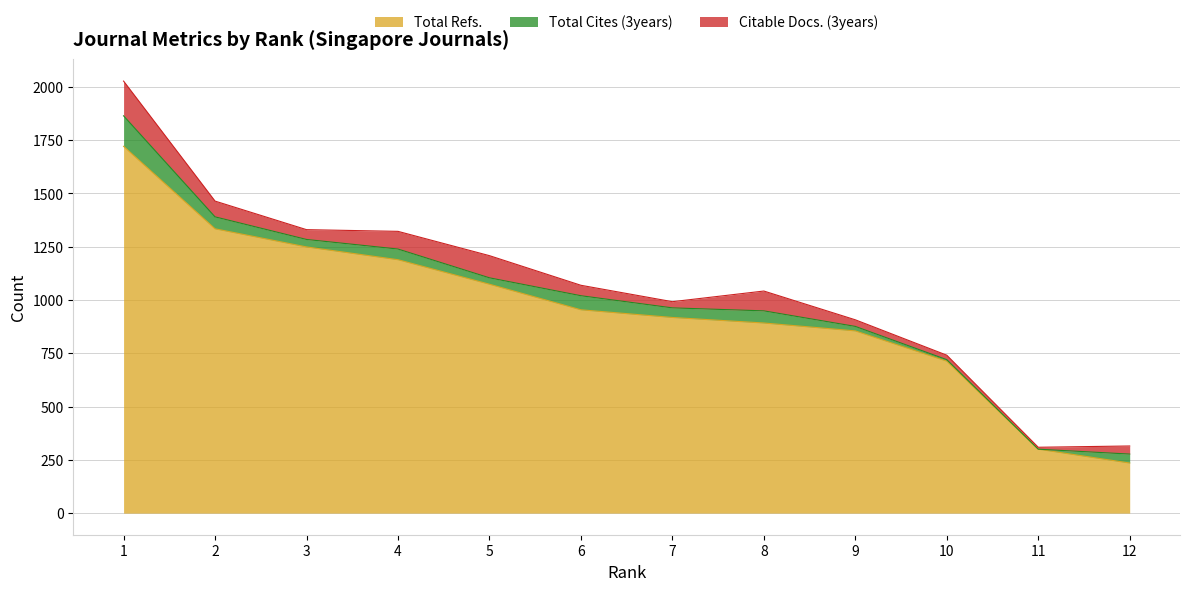

Which series has the largest range (max minus min)?

Total Refs.